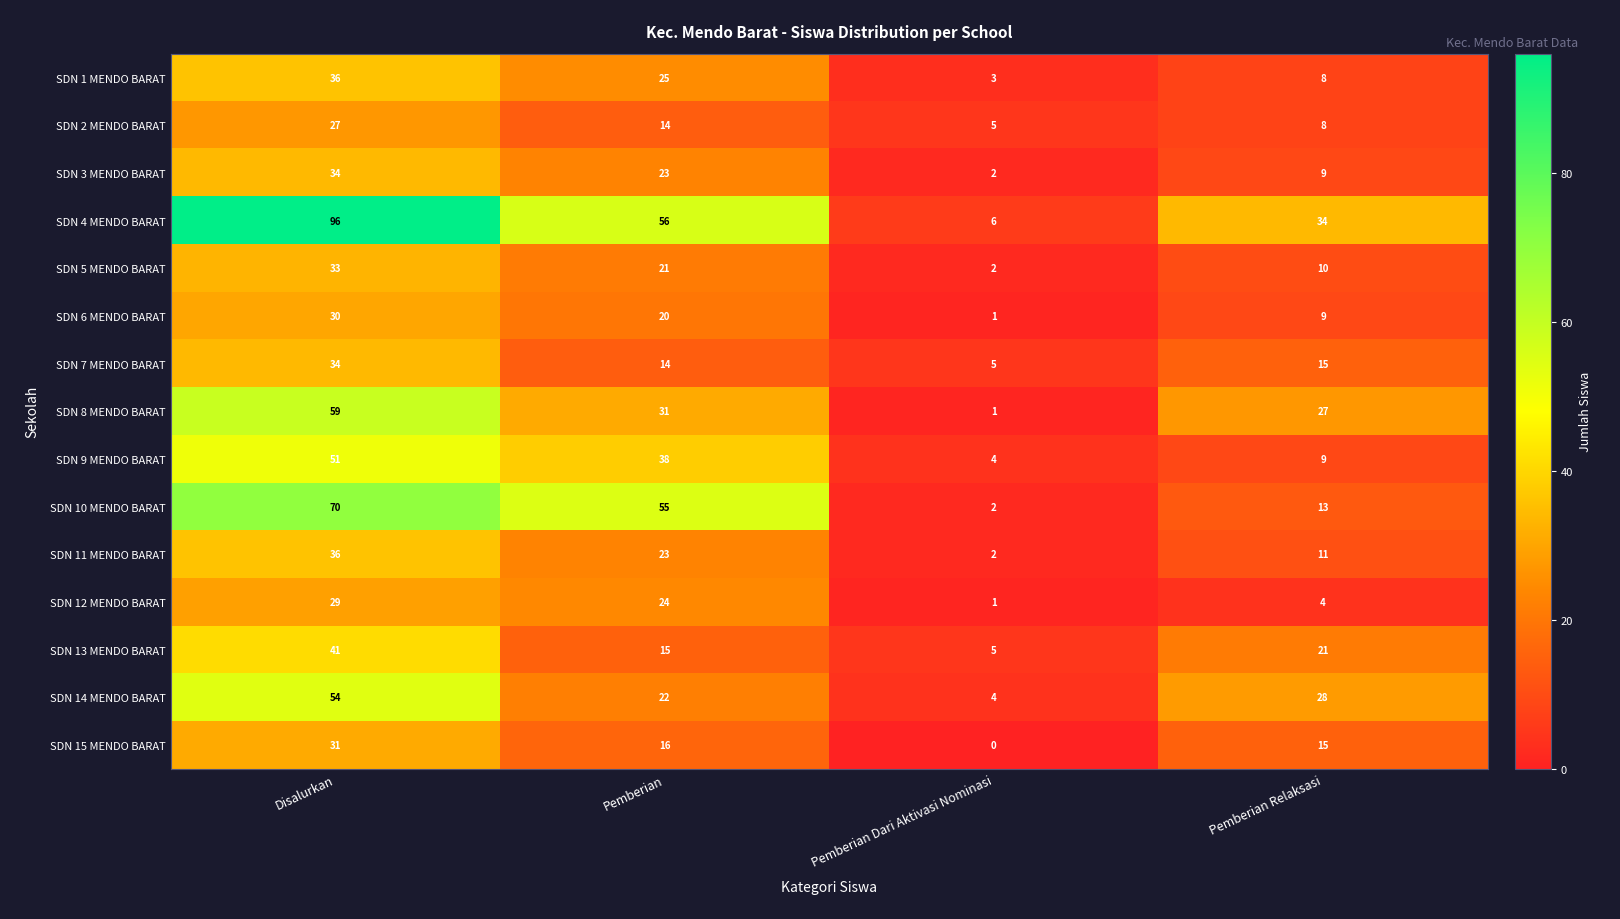

Which series has the largest total across all categories?

SDN 4 MENDO BARAT